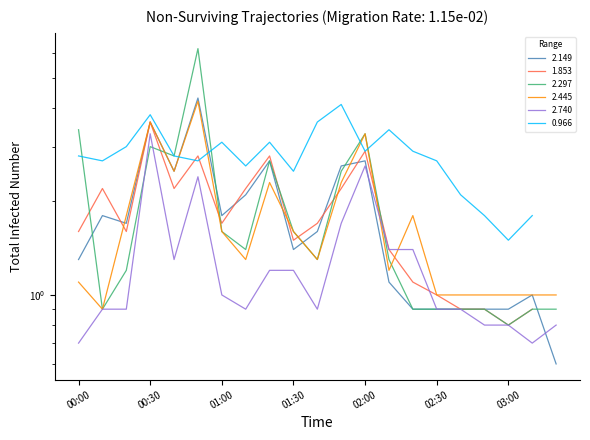

True or false: 2.740 has a value of 1.5 at 01:00.

False